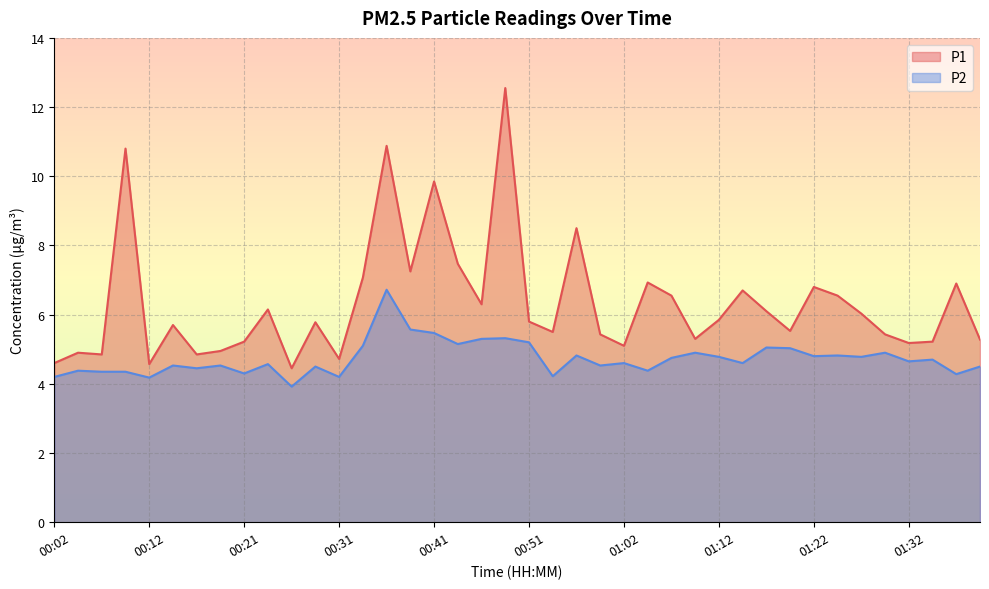

Reading left to right, transcribe all the data shown in this chart.

P1: 00:02=4.6	00:04=4.9	00:07=4.8	00:09=10.8	00:12=4.6	00:14=5.7	00:16=4.8	00:19=5.0	00:21=5.2	00:24=6.2	00:26=4.5	00:29=5.8	00:31=4.7	00:34=7.1	00:36=10.9	00:39=7.2	00:41=9.8	00:44=7.5	00:46=6.3	00:49=12.6	00:51=5.8	00:54=5.5	00:56=8.5	00:59=5.4	01:02=5.1	01:04=6.9	01:07=6.5	01:09=5.3	01:12=5.8	01:14=6.7	01:17=6.1	01:19=5.5	01:22=6.8	01:24=6.5	01:27=6.0	01:30=5.4	01:32=5.2	01:35=5.2	01:37=6.9	01:40=5.3
P2: 00:02=4.2	00:04=4.4	00:07=4.3	00:09=4.3	00:12=4.2	00:14=4.5	00:16=4.5	00:19=4.5	00:21=4.3	00:24=4.6	00:26=3.9	00:29=4.5	00:31=4.2	00:34=5.1	00:36=6.7	00:39=5.6	00:41=5.5	00:44=5.2	00:46=5.3	00:49=5.3	00:51=5.2	00:54=4.2	00:56=4.8	00:59=4.5	01:02=4.6	01:04=4.4	01:07=4.8	01:09=4.9	01:12=4.8	01:14=4.6	01:17=5.0	01:19=5.0	01:22=4.8	01:24=4.8	01:27=4.8	01:30=4.9	01:32=4.7	01:35=4.7	01:37=4.3	01:40=4.5